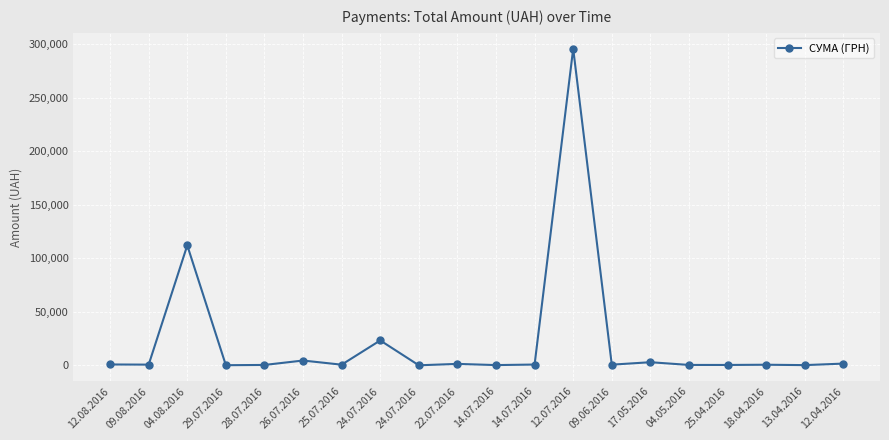

What is the sum of the values at 25.07.2016 and 14.07.2016?

1282.9